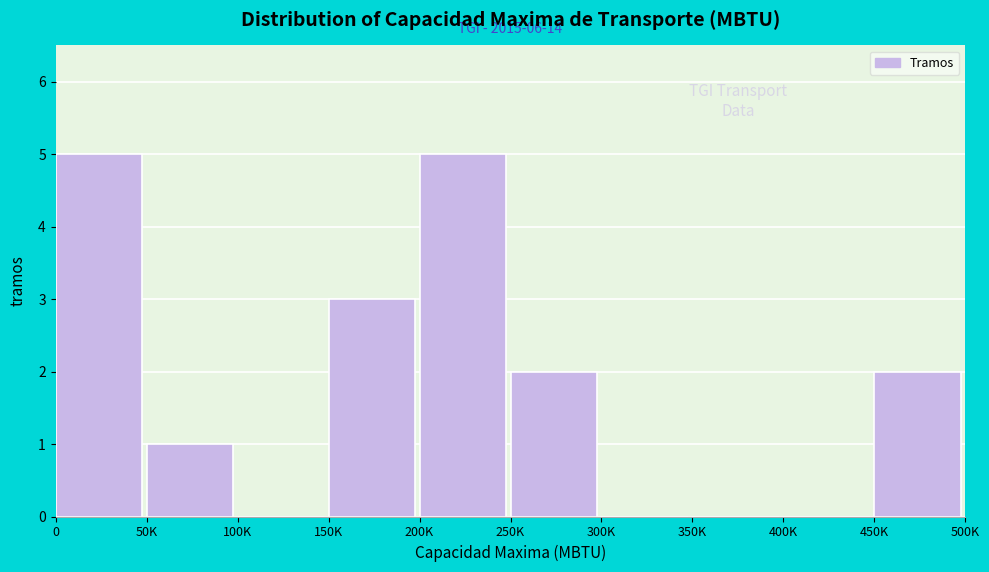

Reading left to right, what are all the values shown in this chart?

0=5	50K=1	100K=0	150K=3	200K=5	250K=2	300K=0	350K=0	400K=0	450K=2